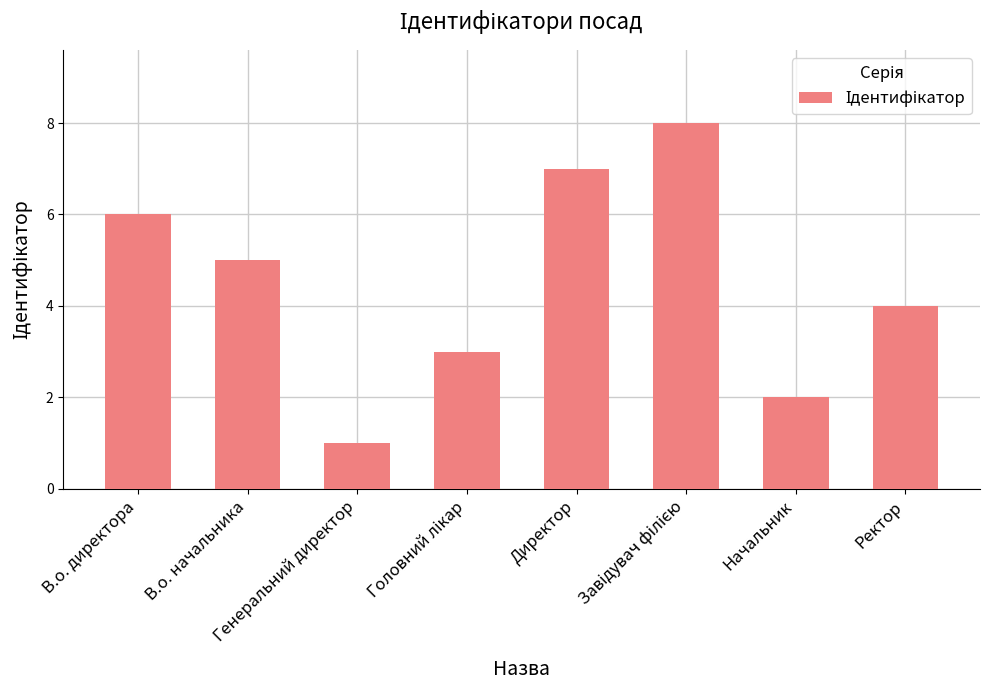

What is the difference between the second highest and second lowest values?

5